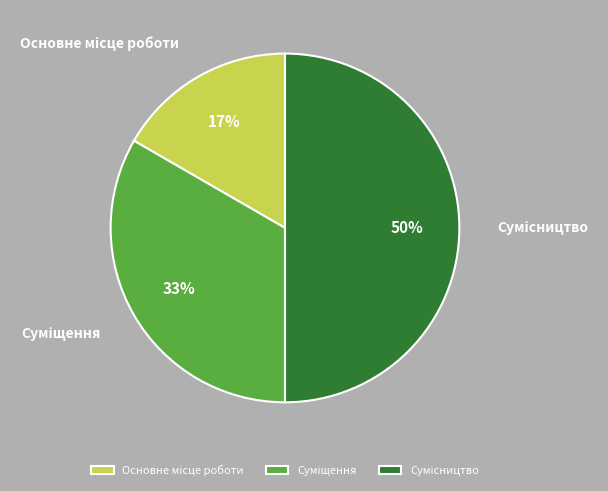

To the nearest percent, what is the average slice percentage?

33%